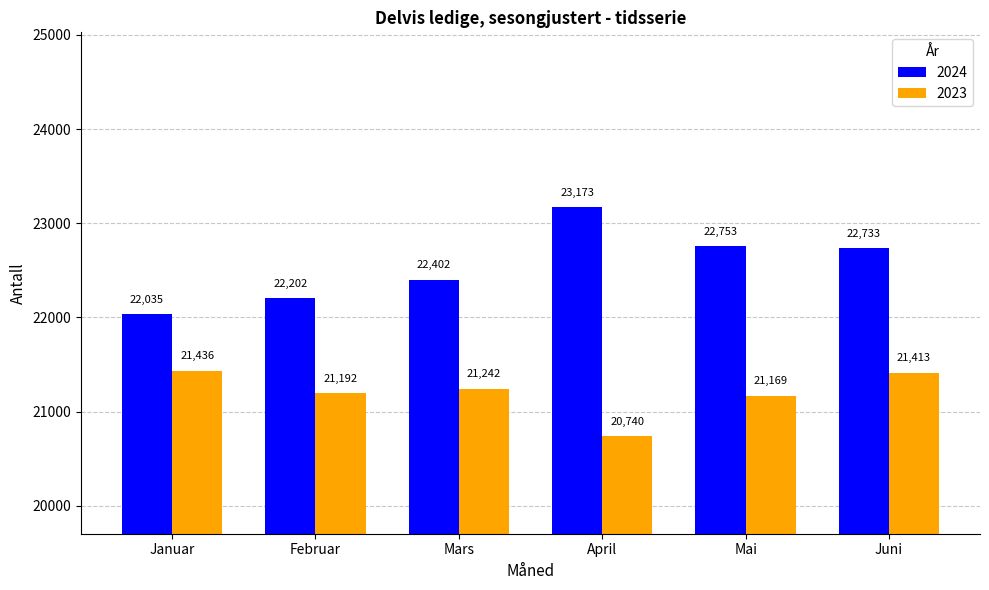

Reading right to left, transcribe all the data shown in this chart.

2024: 22733	22753	23173	22402	22202	22035
2023: 21413	21169	20740	21242	21192	21436